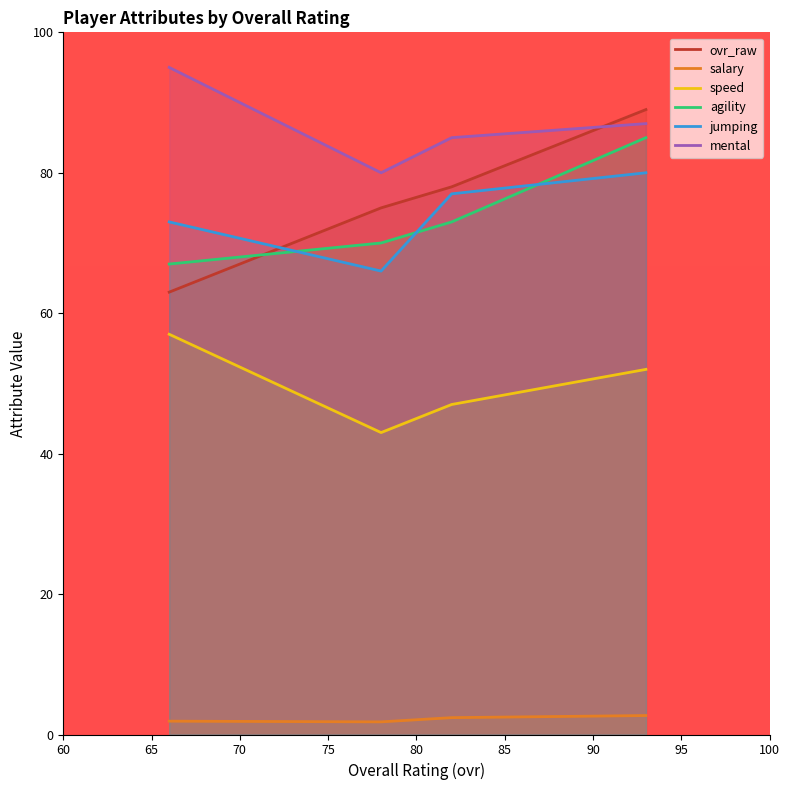

Reading left to right, transcribe all the data shown in this chart.

ovr_raw: 63.0	75.0	78.0	89.0
salary: 1.9	1.8	2.4	2.7
speed: 57.0	43.0	47.0	52.0
agility: 67.0	70.0	73.0	85.0
jumping: 73.0	66.0	77.0	80.0
mental: 95.0	80.0	85.0	87.0